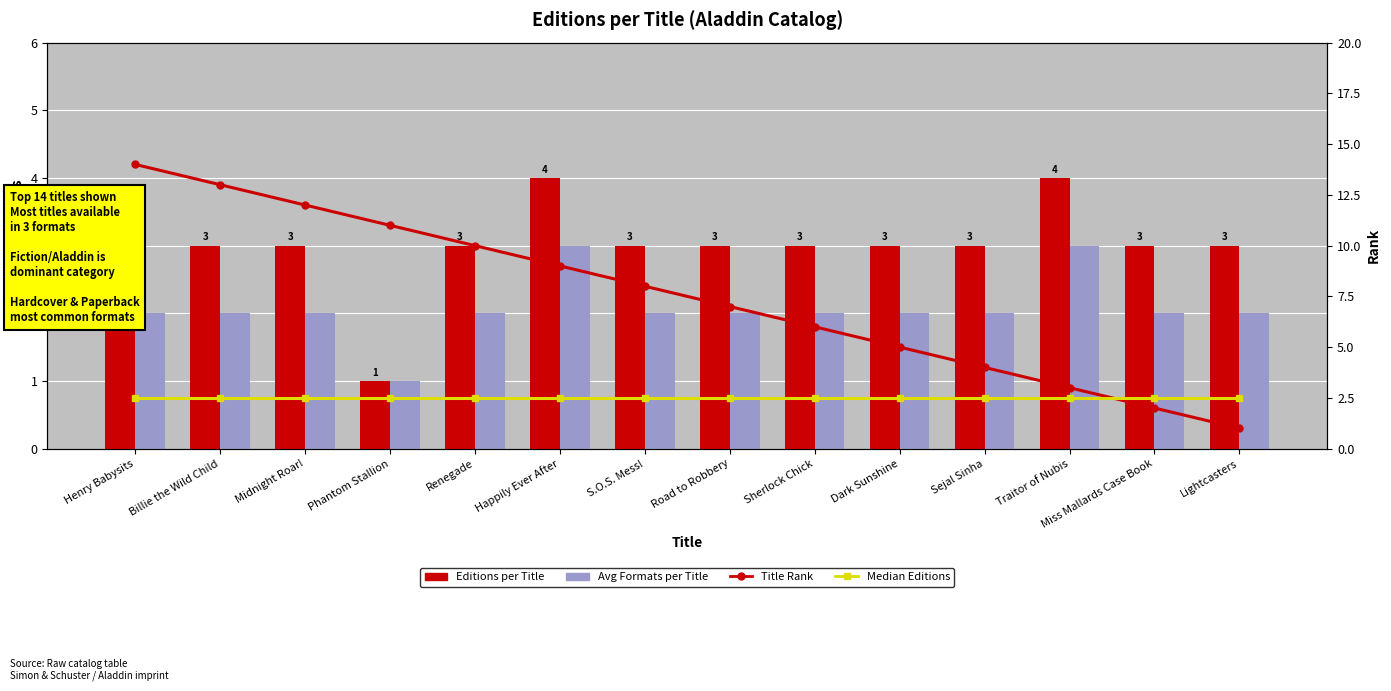

What is the lowest value of the Avg Formats per Title series?

1.0